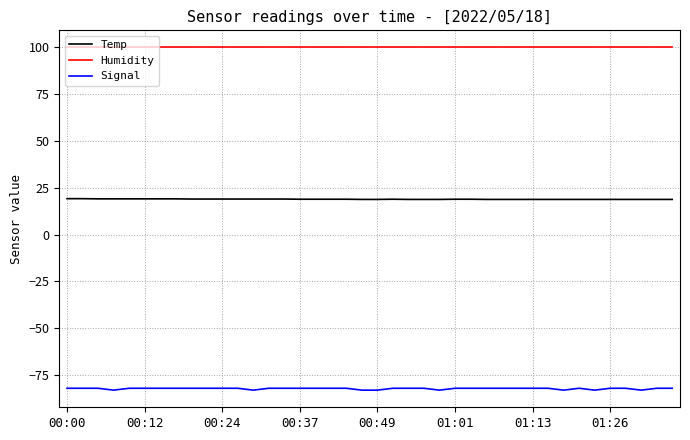

Rank the series by their maximum value, from highest to lowest.

Humidity, Temp, Signal